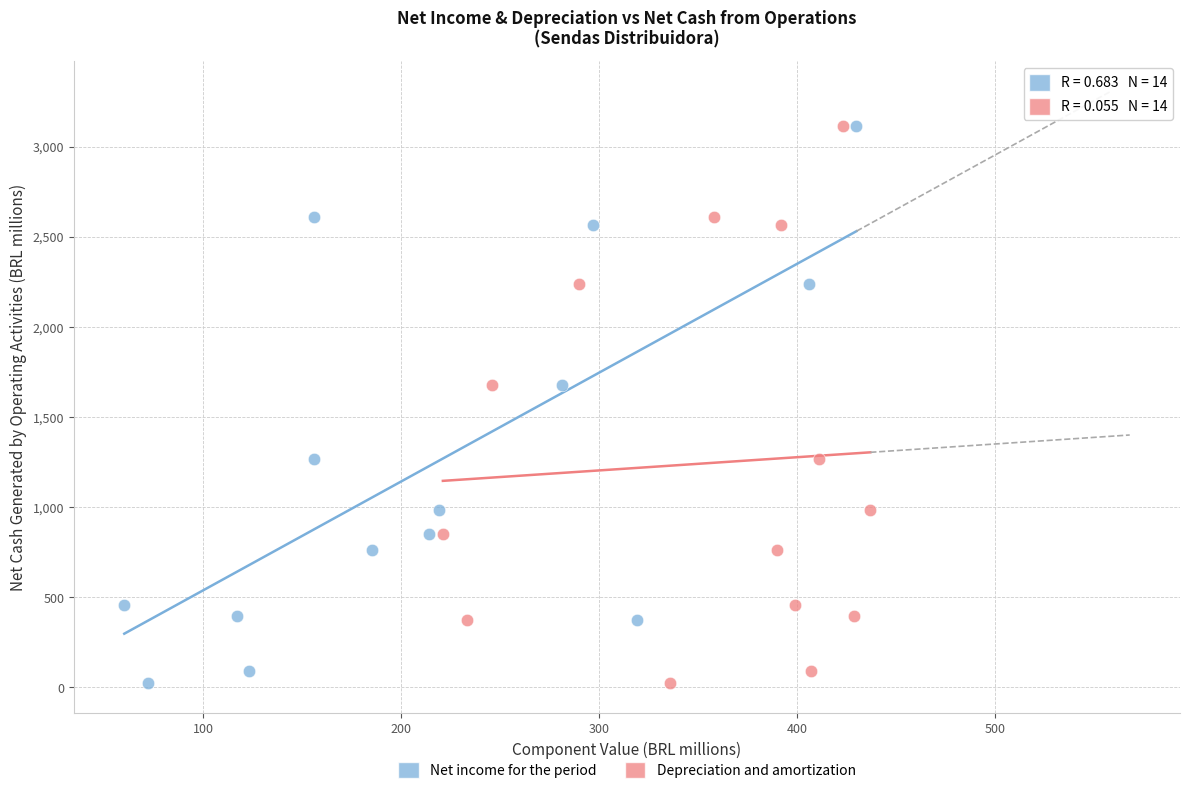

What are all the series names shown in the legend?

Net income for the period, Depreciation and amortization